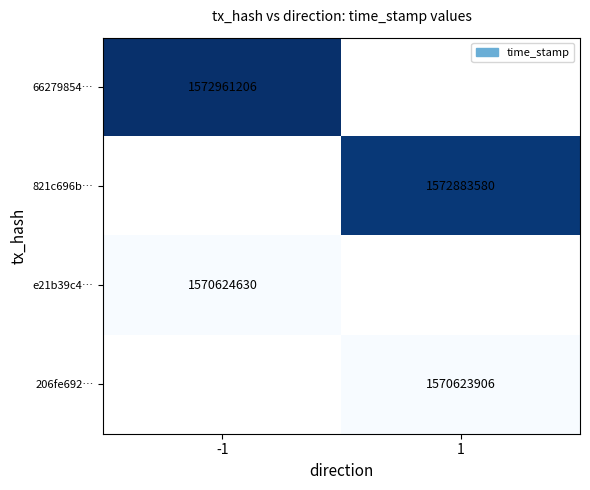

True or false: e21b39c4… has a value of 942216618.9 at -1.

False